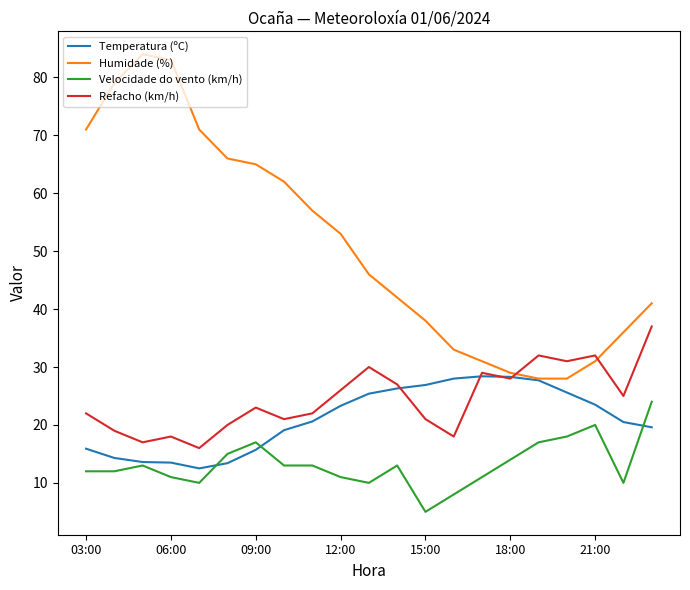

True or false: Velocidade do vento (km/h) and Humidade (%) intersect in this chart.

False